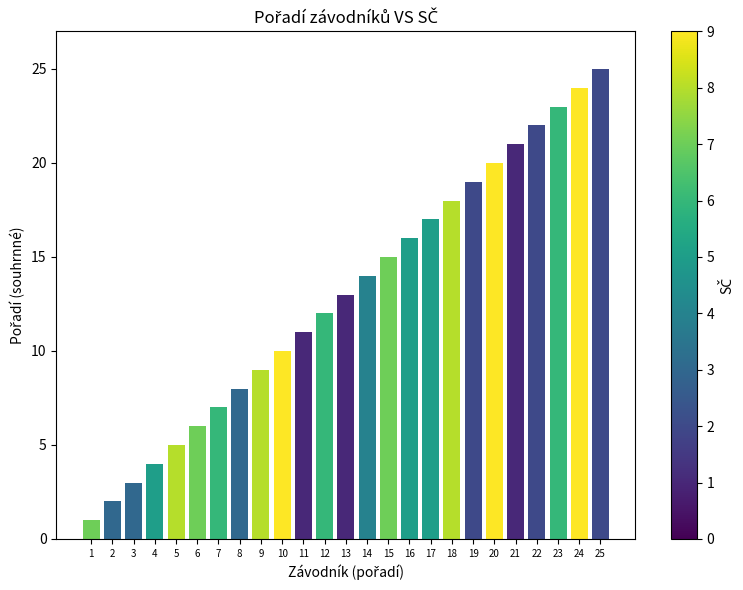

At which label is the value closest to 13?

13